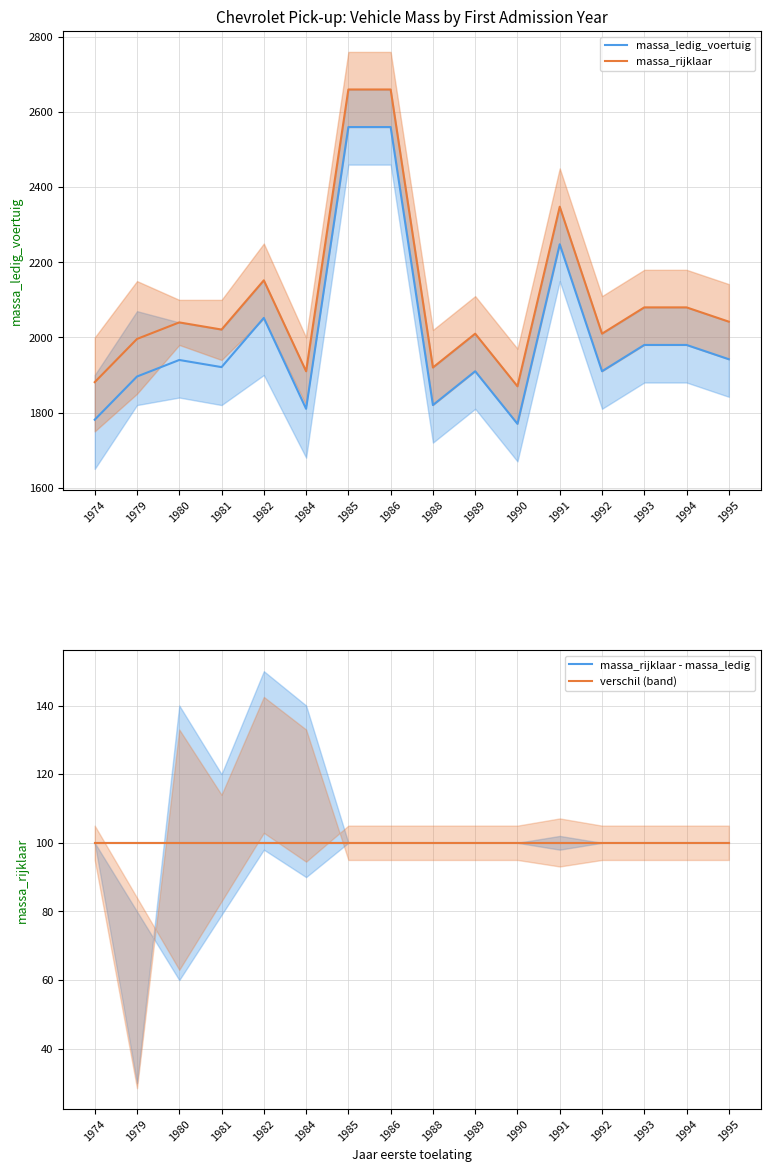

Between 1989 and 1993, which series saw the biggest shift?

massa_ledig_voertuig